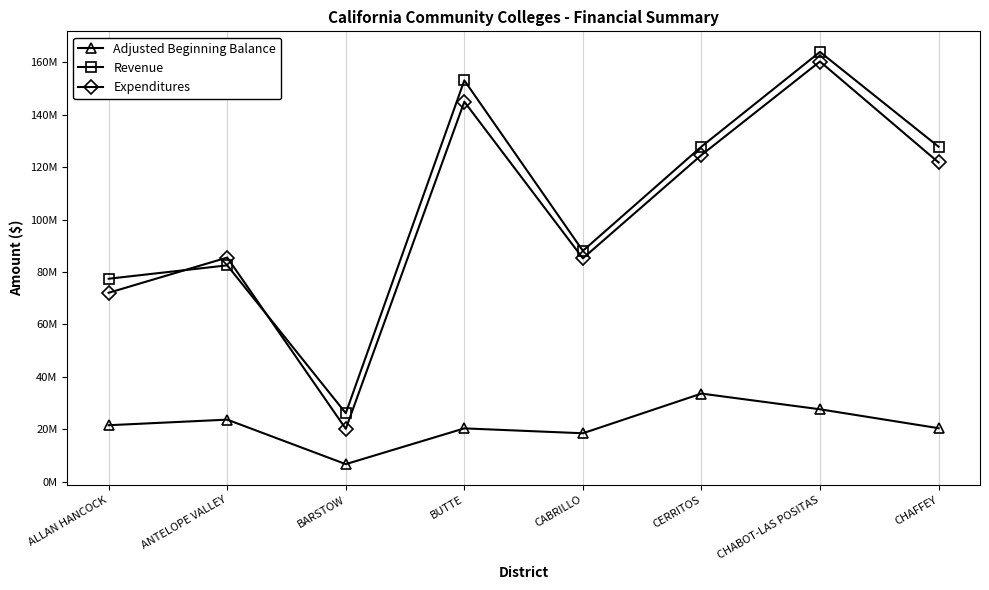

What are all the series names shown in the legend?

Adjusted Beginning Balance, Revenue, Expenditures